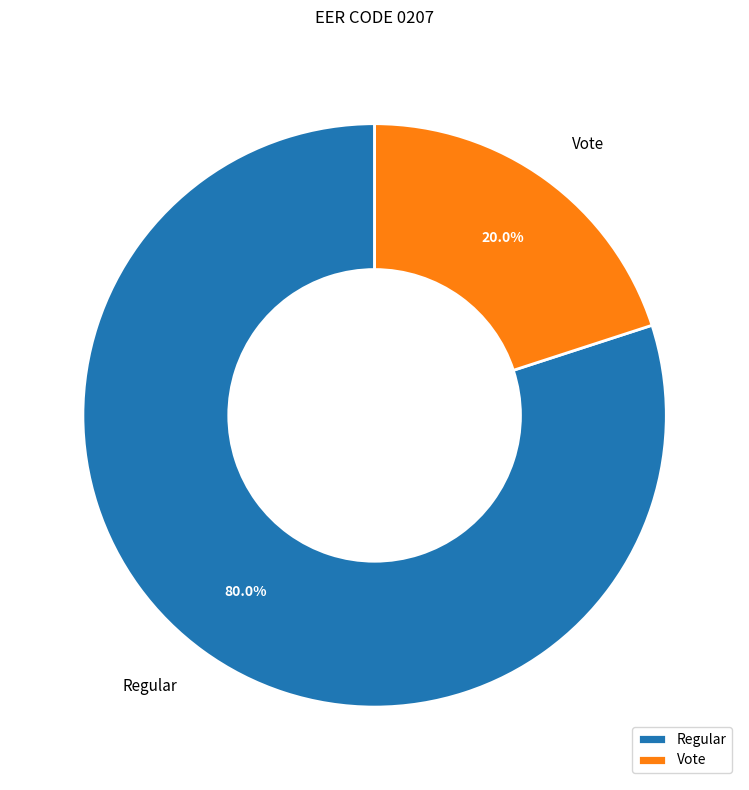

What is the smallest slice in the pie chart?

Vote